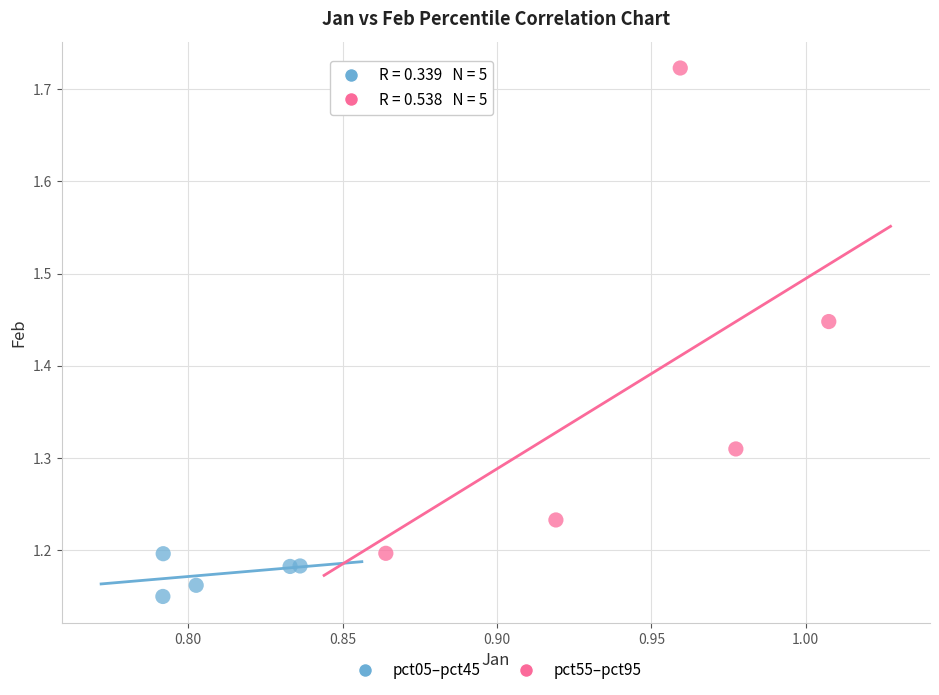

Which series contains the lowest Y value?

pct05–pct45